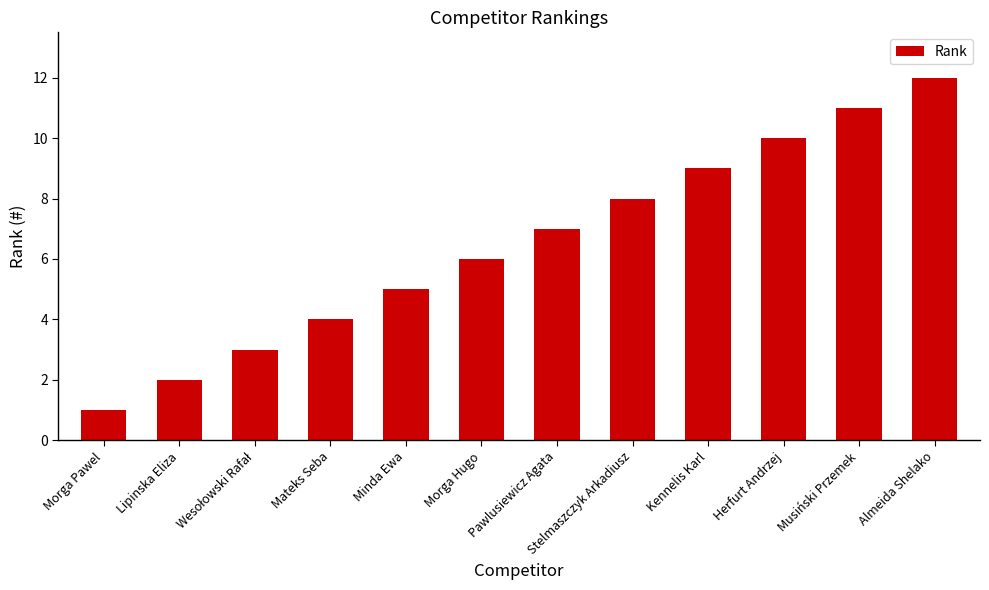

What position from the left is Herfurt Andrzej?

10